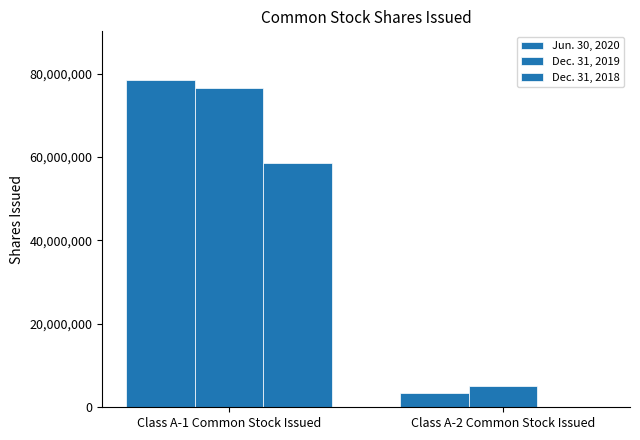

At how many categories does at least one series exceed 41038319?

1